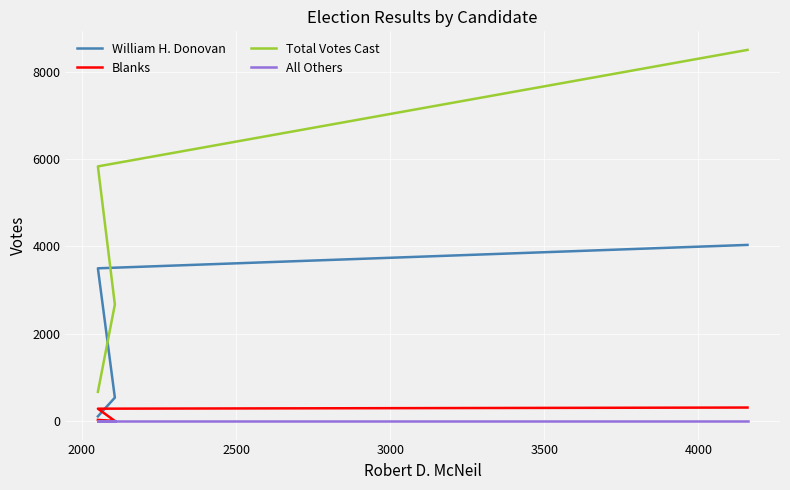

True or false: William H. Donovan has more than 2 interior local peaks.

False